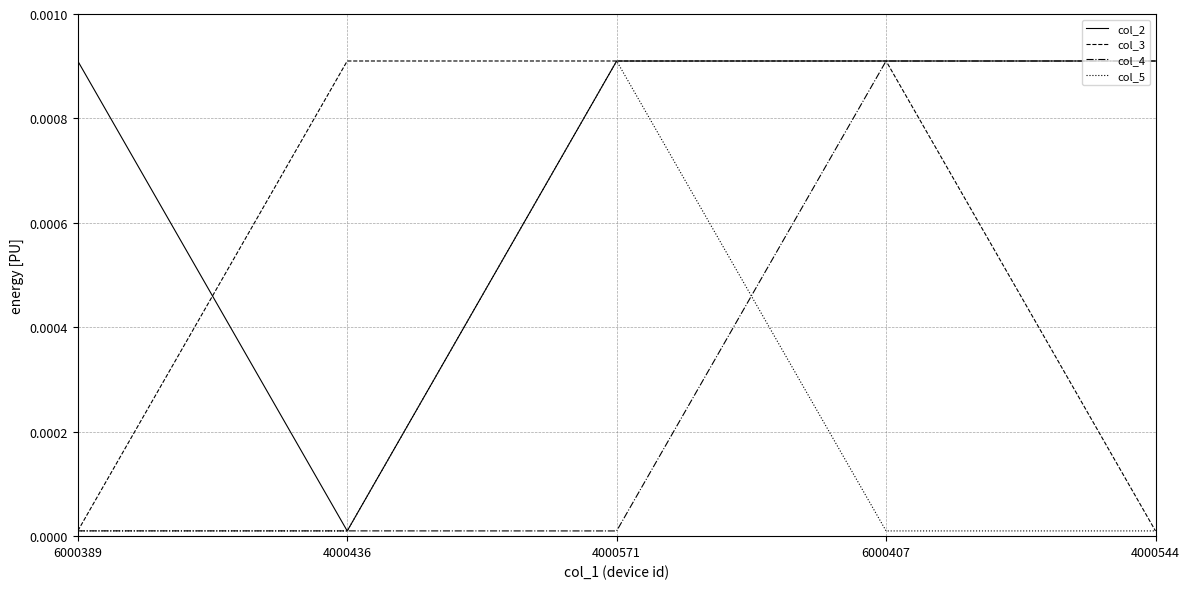

Is this an area chart (filled region under the line)?

No